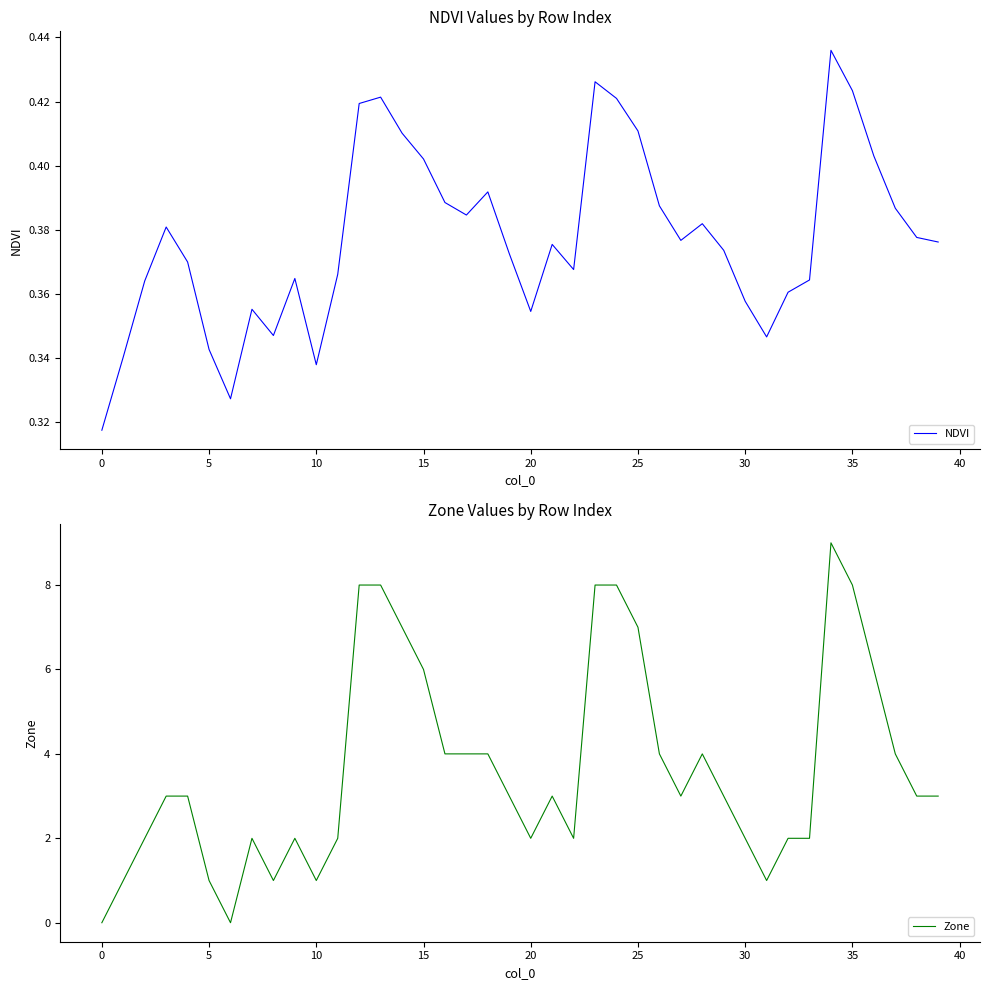

The value of Zone at 0 is -5. True or false?

False